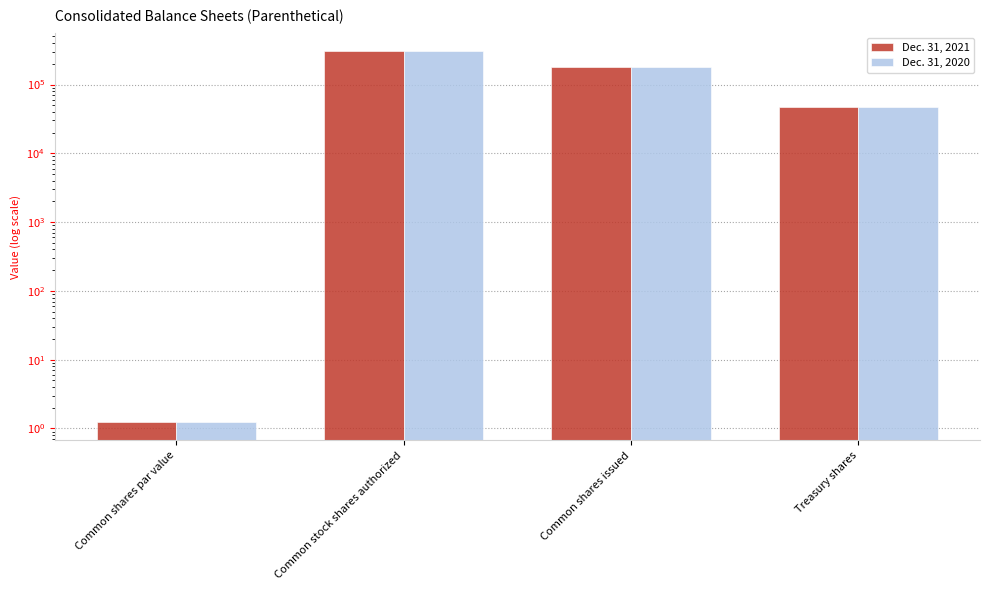

What are all the series names shown in the legend?

Dec. 31, 2021, Dec. 31, 2020